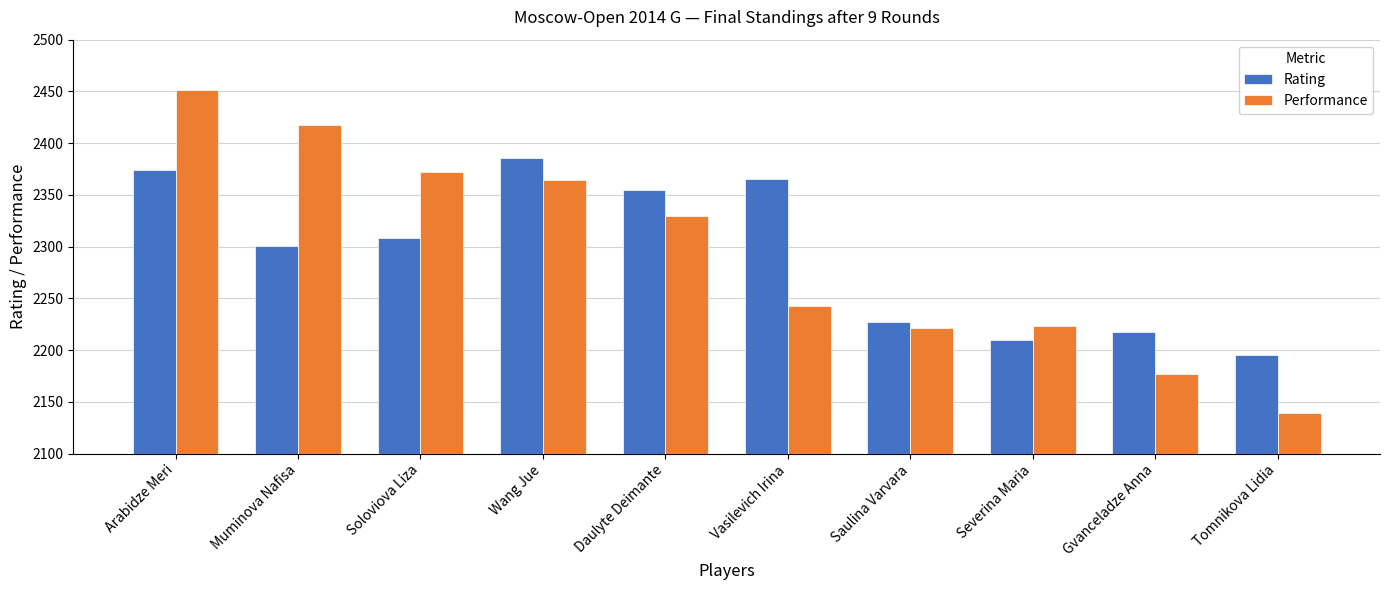

Between Arabidze Meri and Tomnikova Lidia, which series saw the biggest shift?

Performance